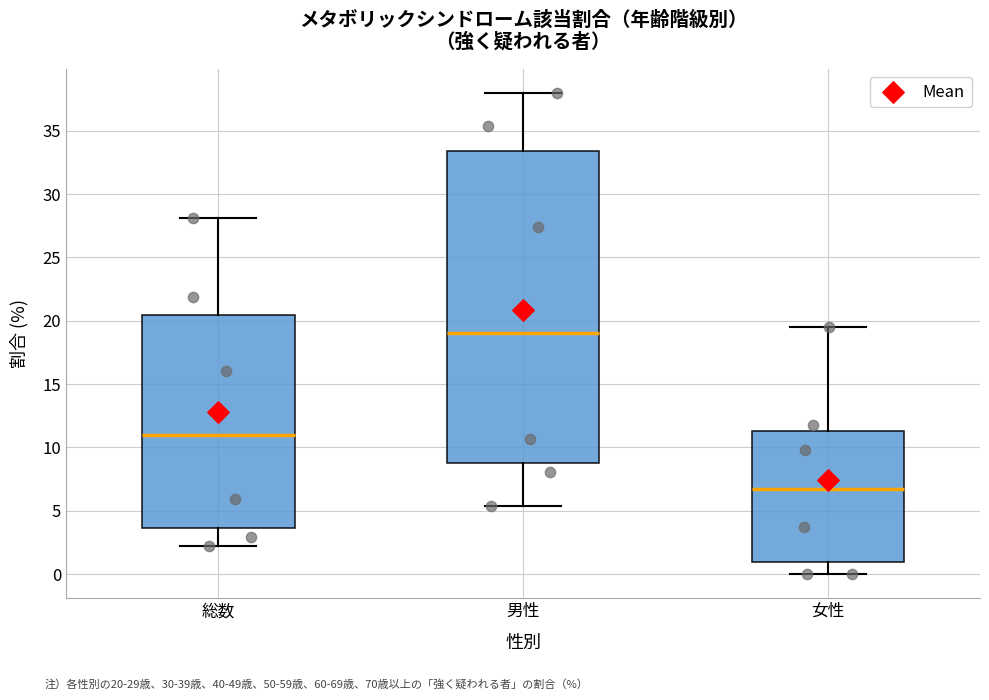

Where does the median line of the box for 女性 sit on the y-axis? The values are not printed on the chart, so give them approximately, as read against the axis.

7.0